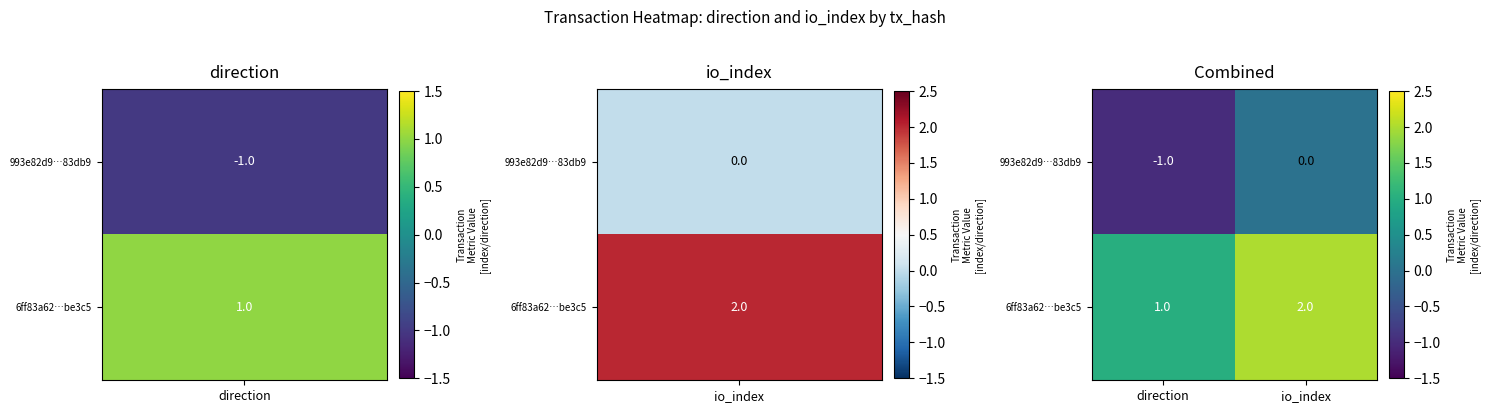

The value of 993e82d9…83db9 at direction is 0. True or false?

False